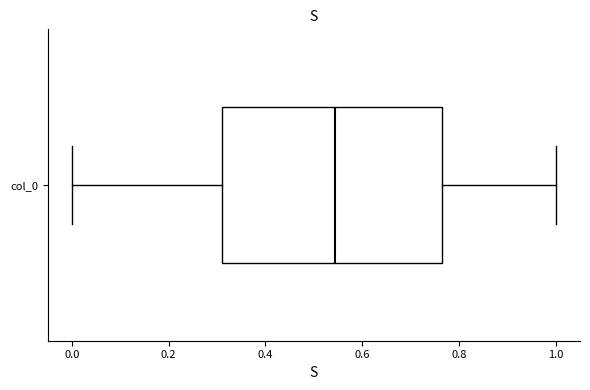

Where does the right whisker of the box for col_0 end on the x-axis? The values are not printed on the chart, so give them approximately, as read against the axis.

1.00